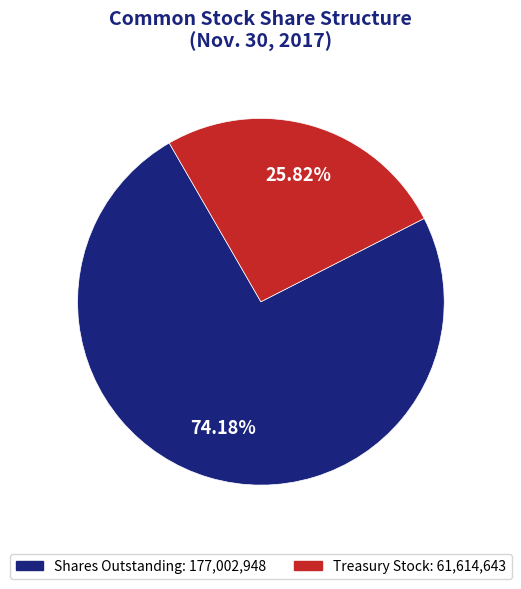

How many slices are in this pie chart?

2